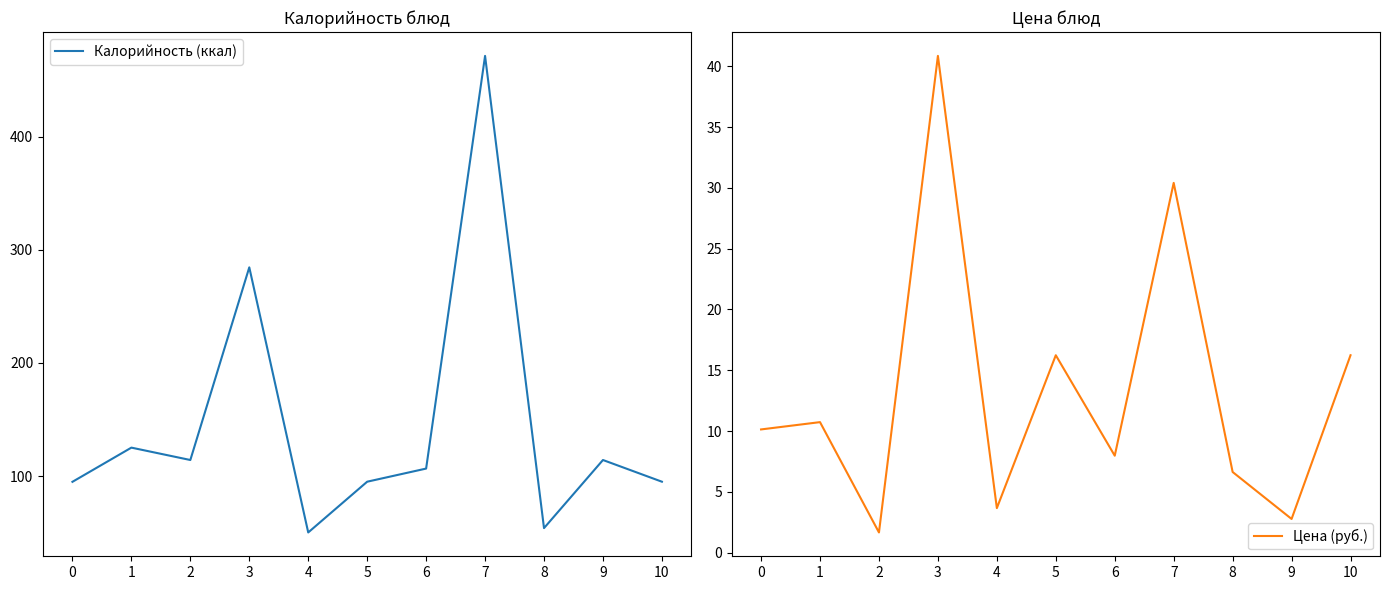

What is the difference between the maximum and minimum values in the Калорийность (ккал) series?

421.1